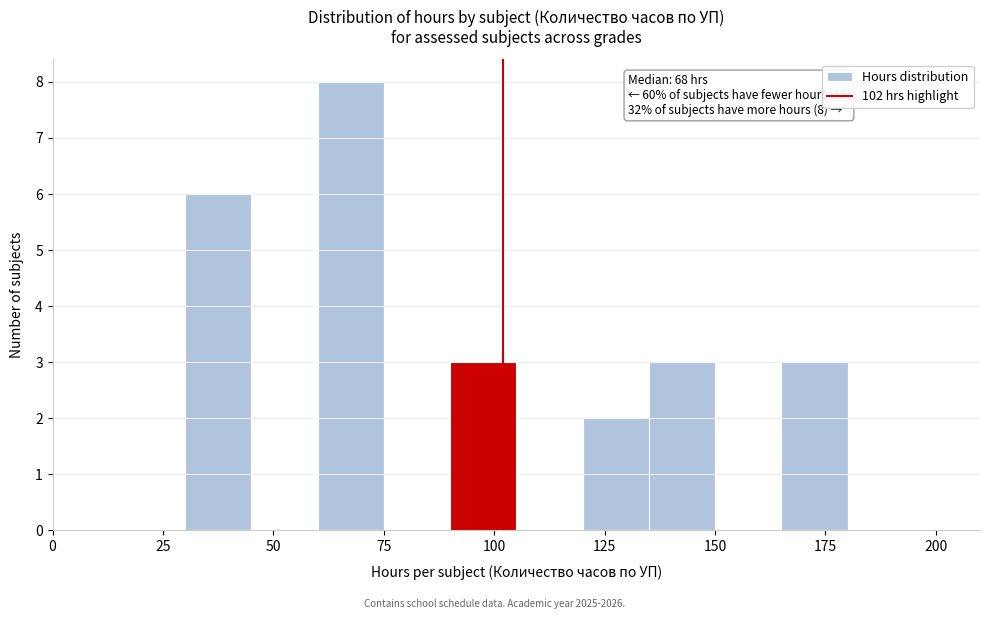

Read against the x-axis, roughly where is the centre of the tallest bar?

70